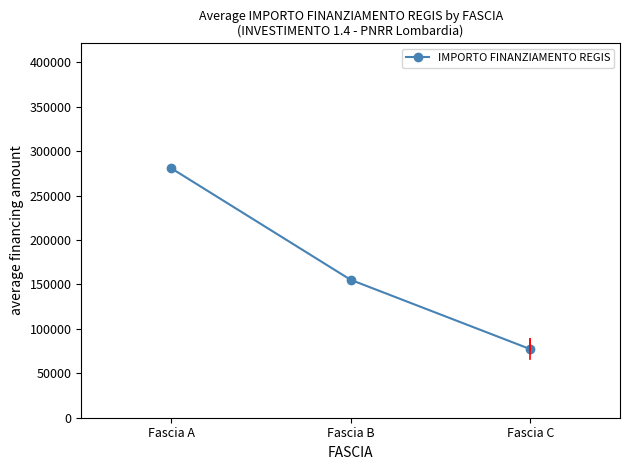

Approximately how many times larger is the value at Fascia B compared to Fascia C?

2.0